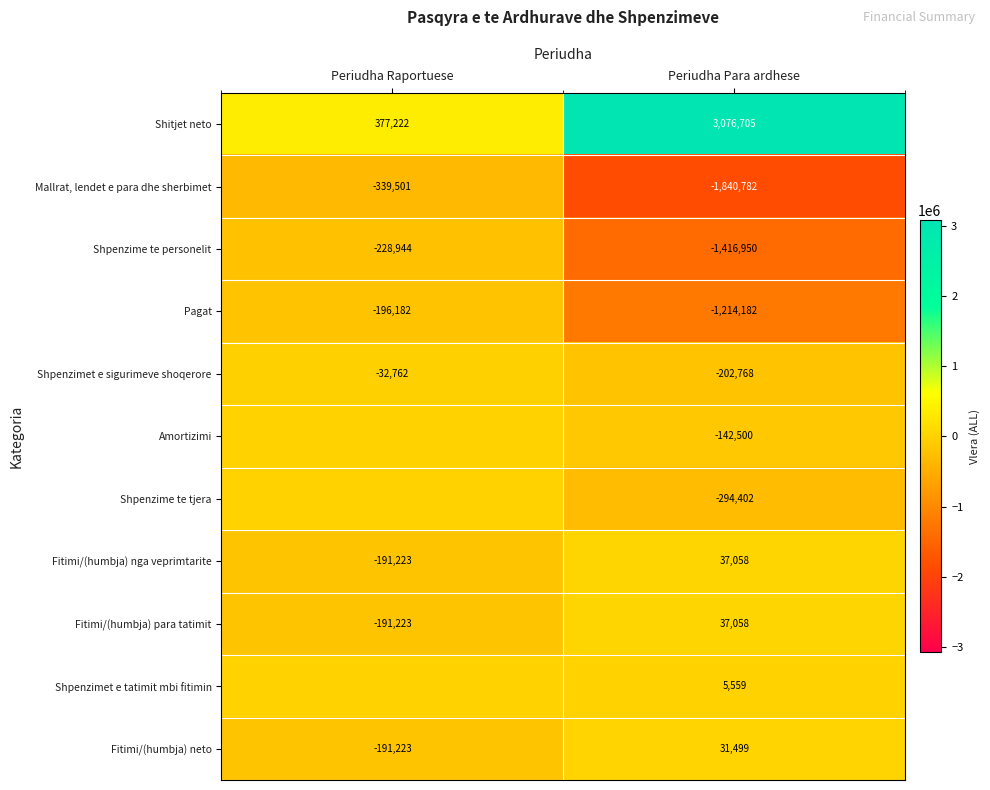

Is it true that Shpenzime te personelit equals -759700 at Periudha Para ardhese?

False